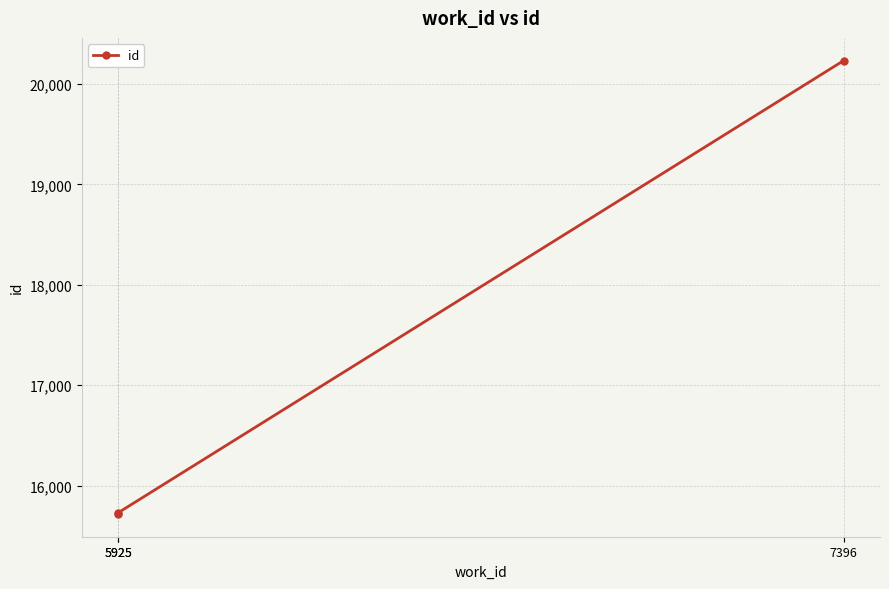

Where does the data first go above 15729?

7396